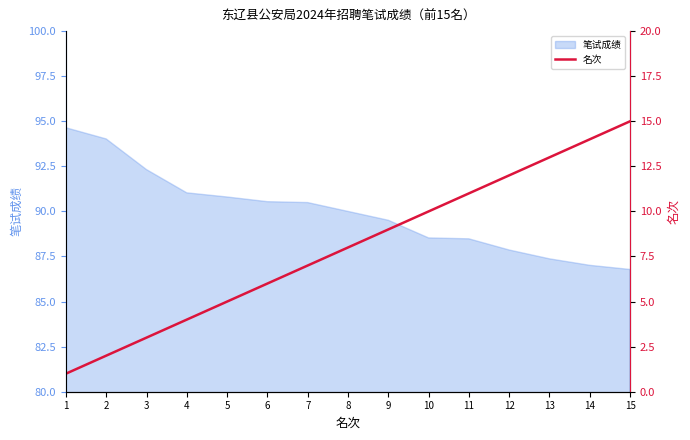

What is the difference between the second highest and minimum values?

13